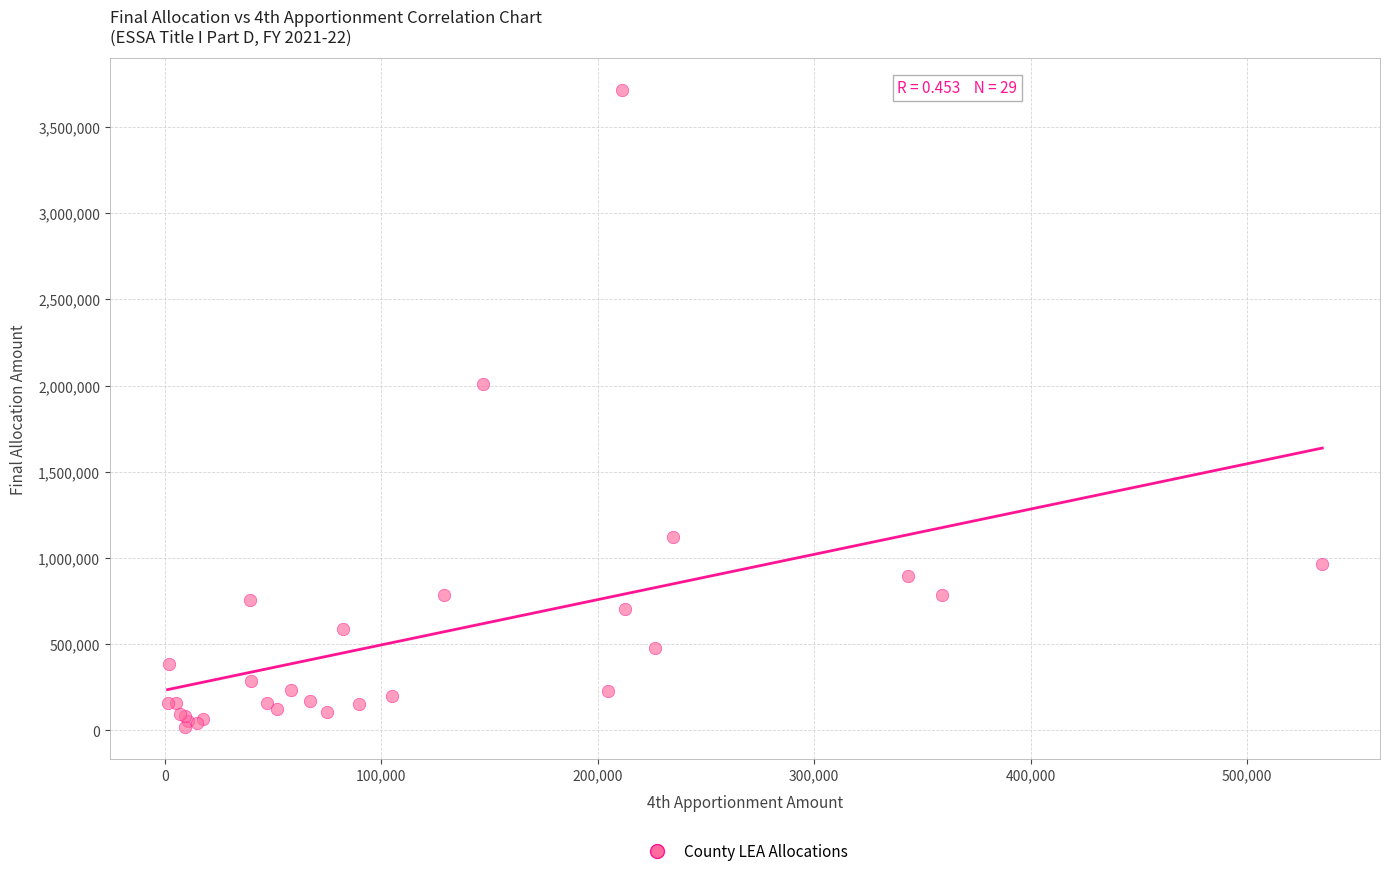

What Y value in the scatter plot is closest to 1865770?

2006466